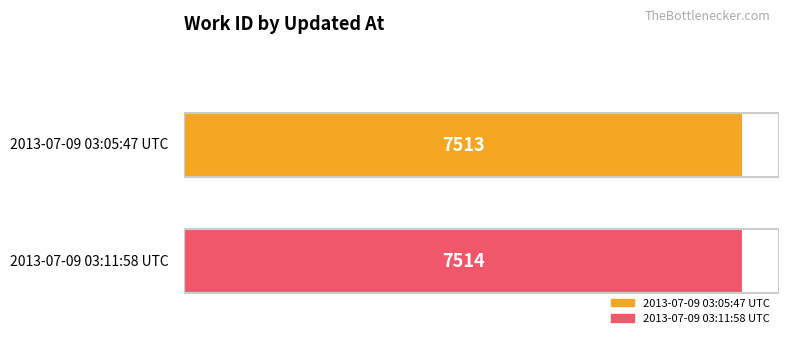

How many series are shown in this chart?

2